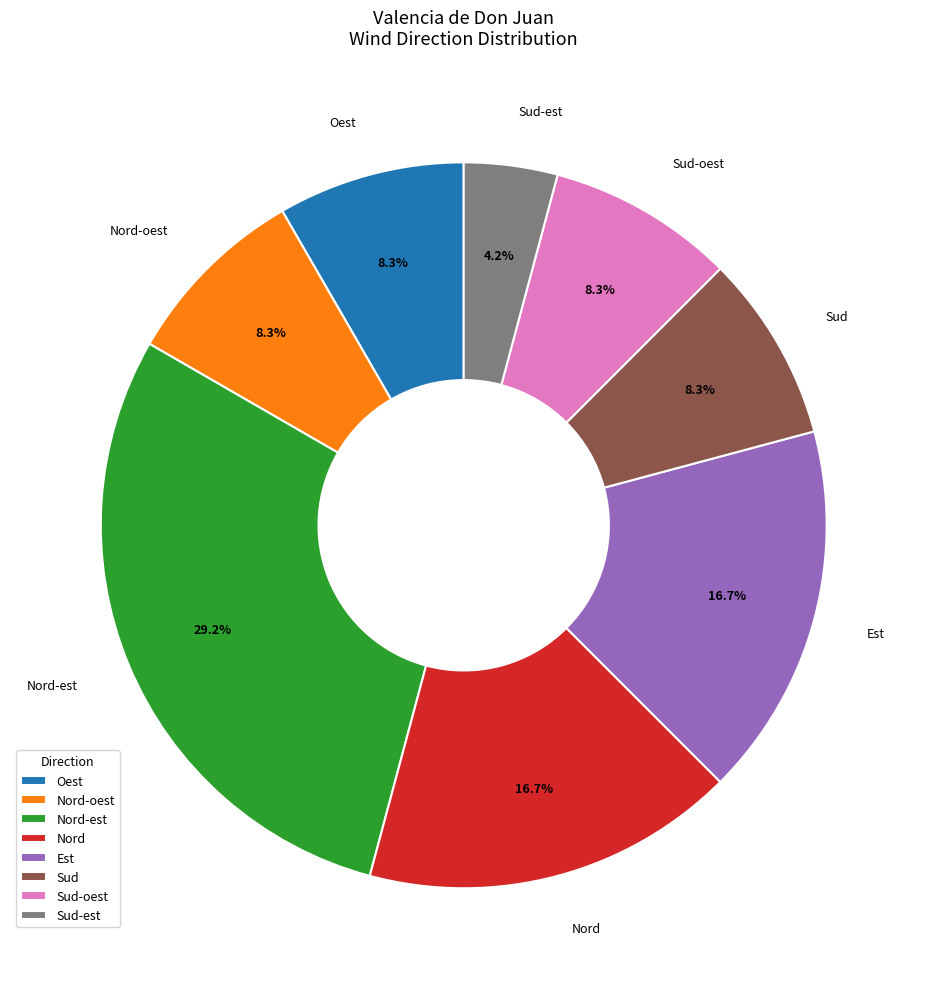

Is Nord-oest the majority of the pie?

No